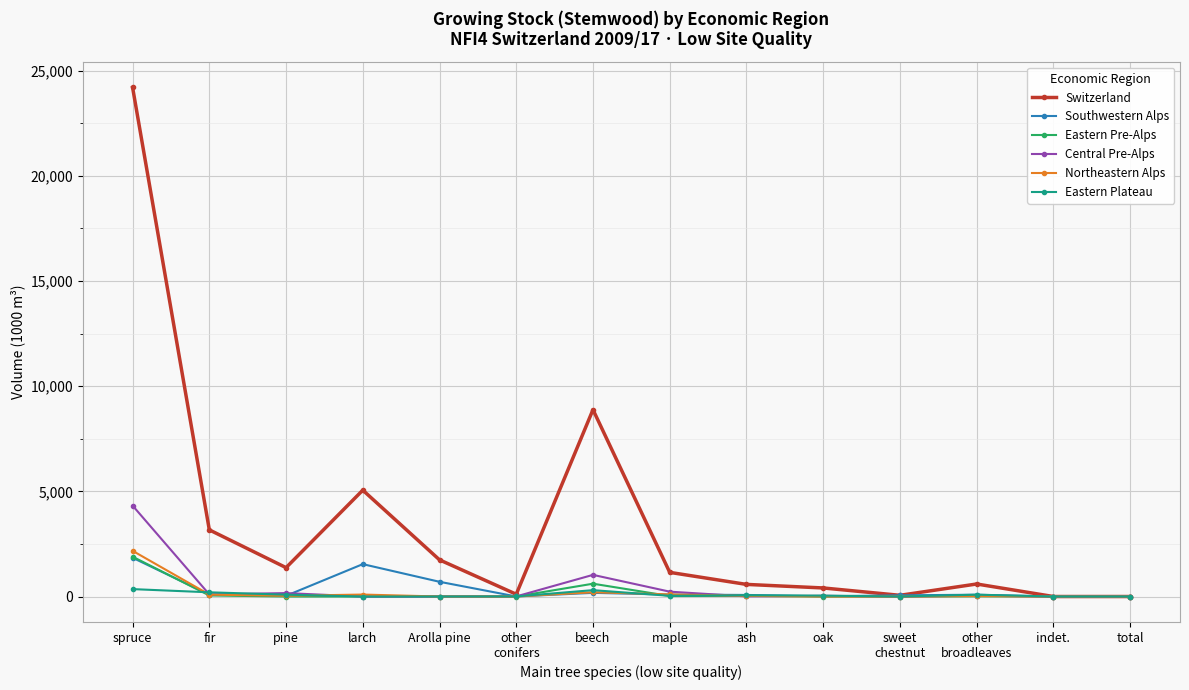

At how many categories does at least one series exceed 17804?

1